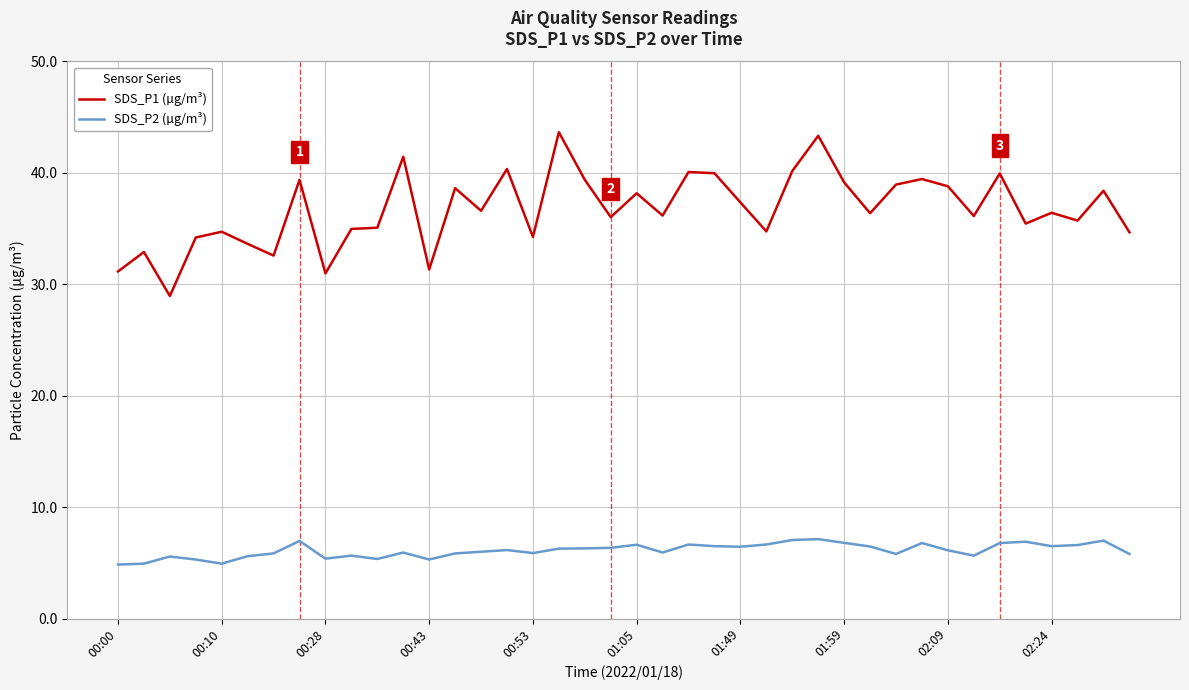

Which series has the widest spread of values?

SDS_P1 (µg/m³)